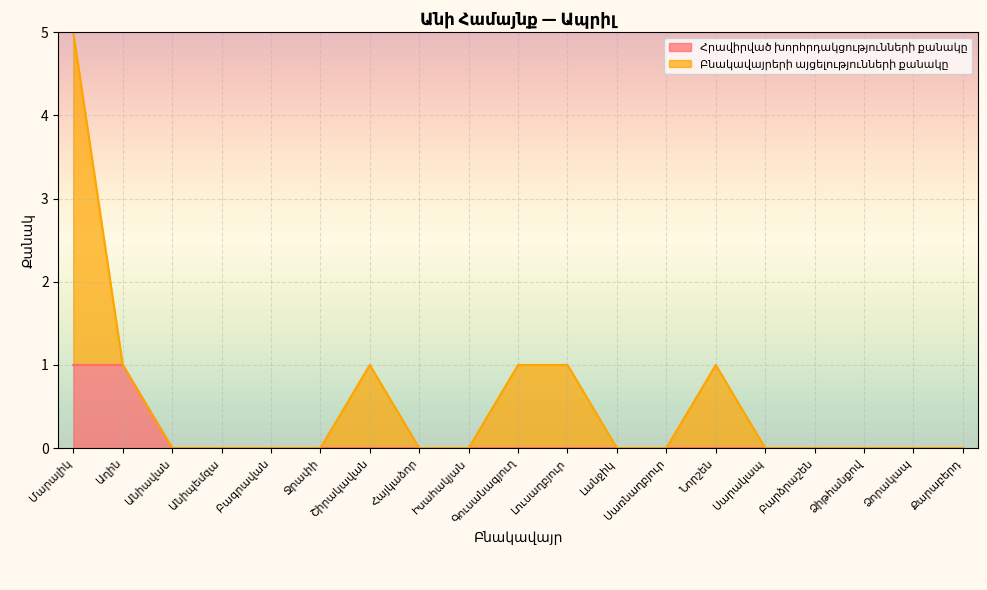

What is the sum of all values?

2